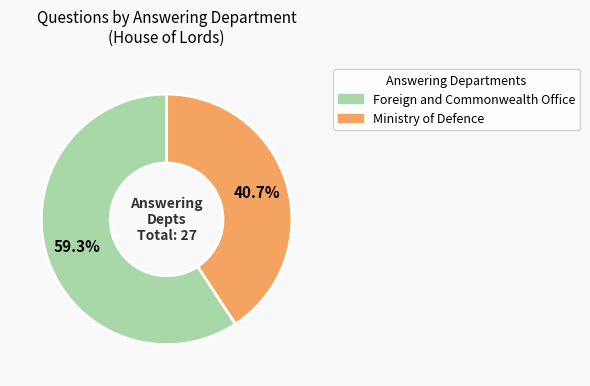

Which has a higher value, Ministry of Defence or Foreign and Commonwealth Office?

Foreign and Commonwealth Office